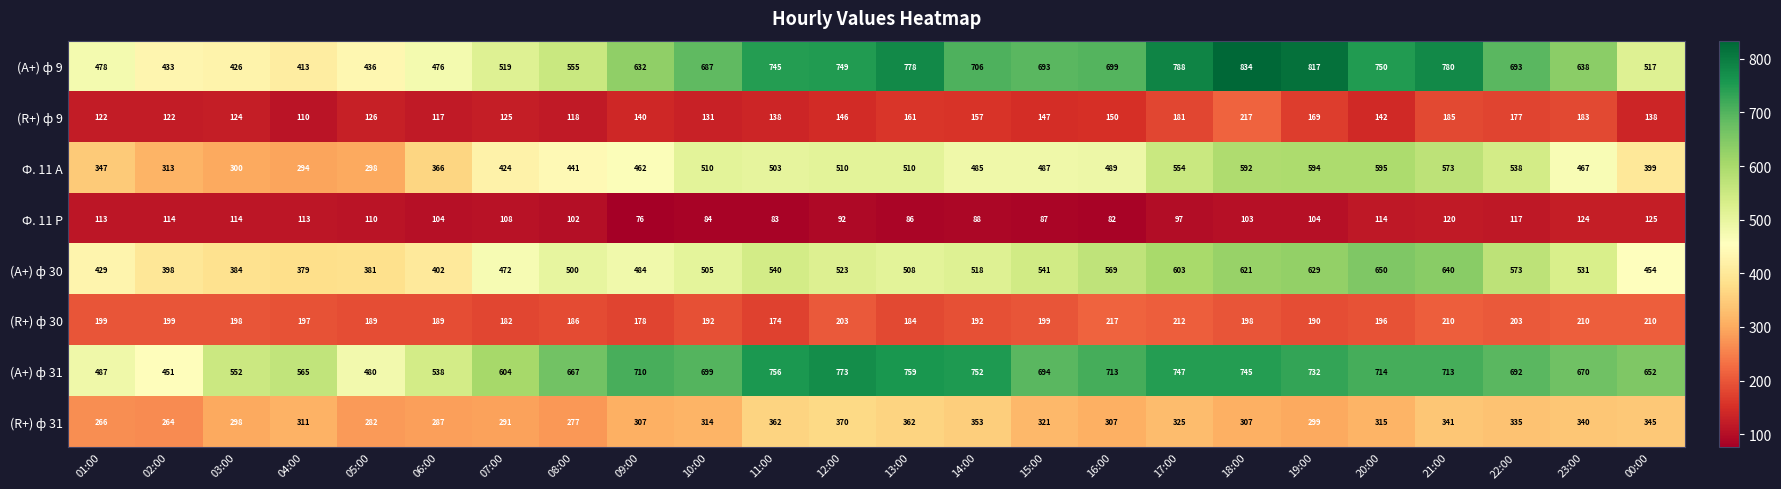

At which label does (А+) ф 31 reach its minimum?

02:00